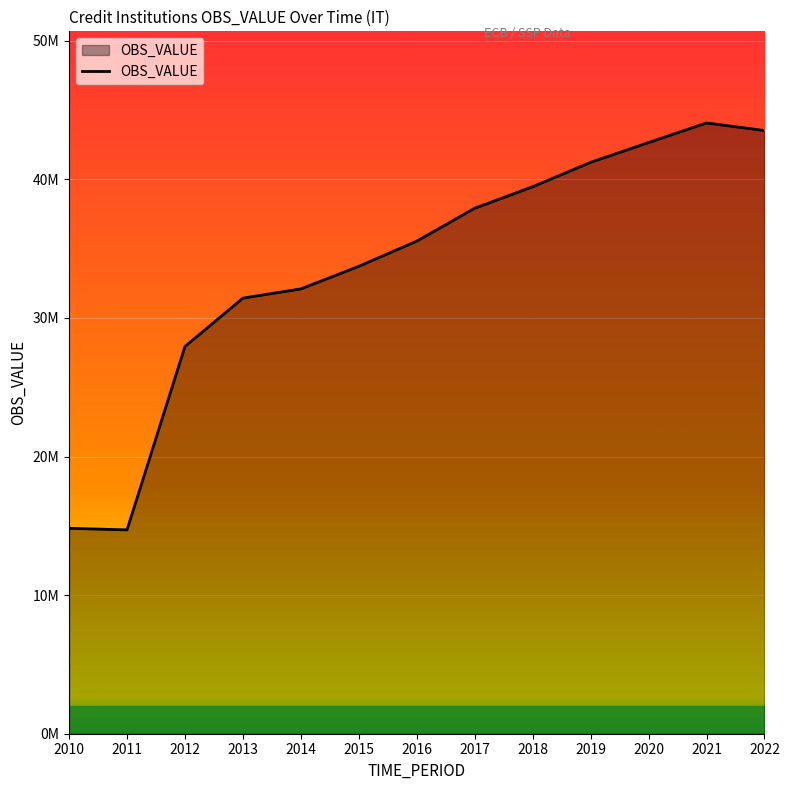

What is the difference between the second highest and minimum values?

28810755